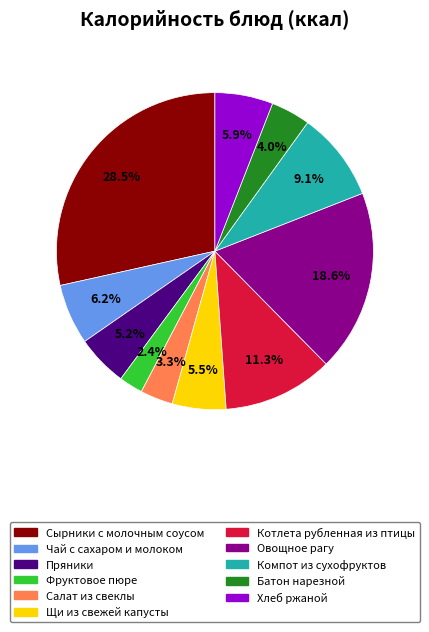

Is there any slice that represents more than half of the pie?

No